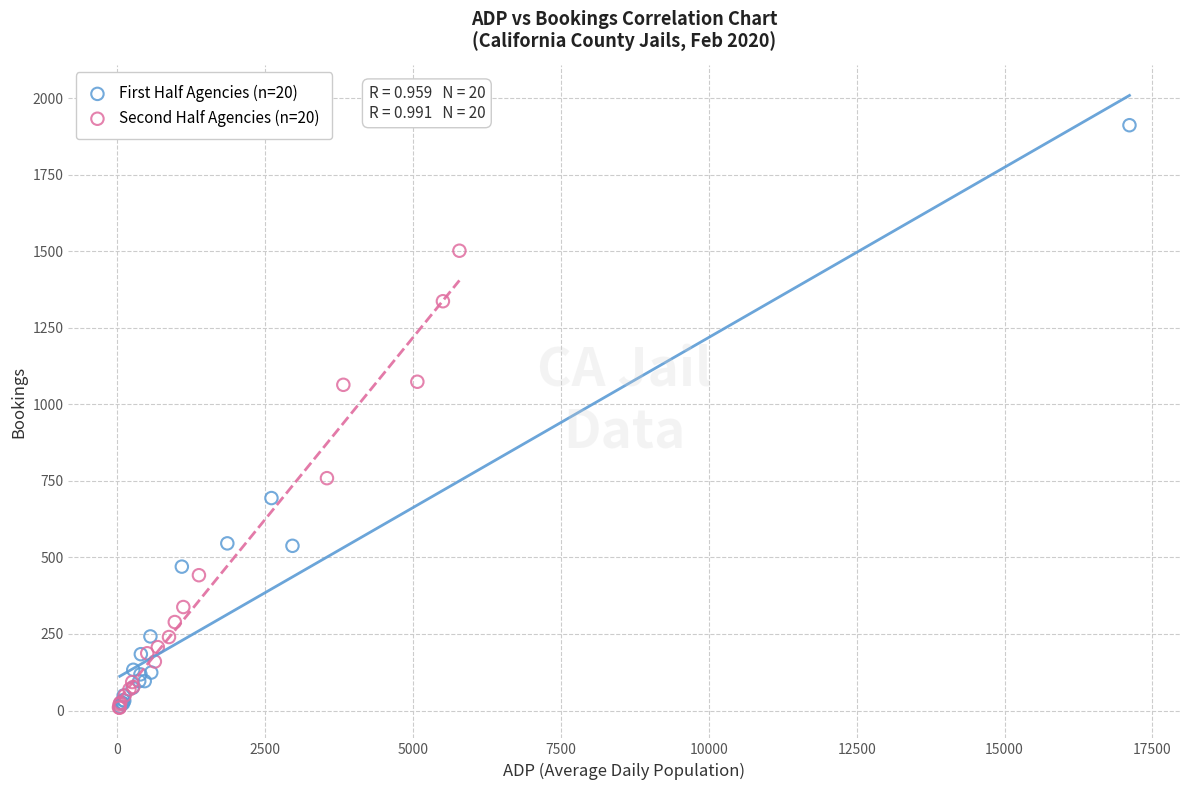

Which series has the widest spread of Y values?

First Half Agencies (n=20)